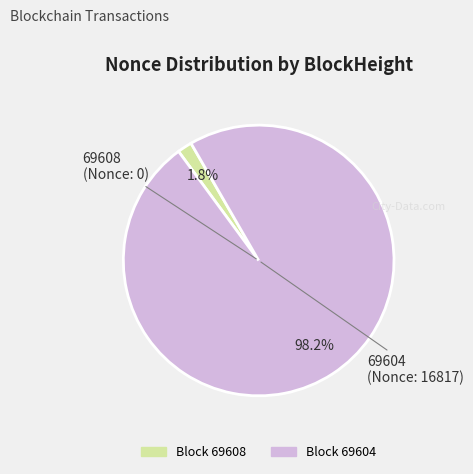

Is there a majority slice in this chart?

Yes